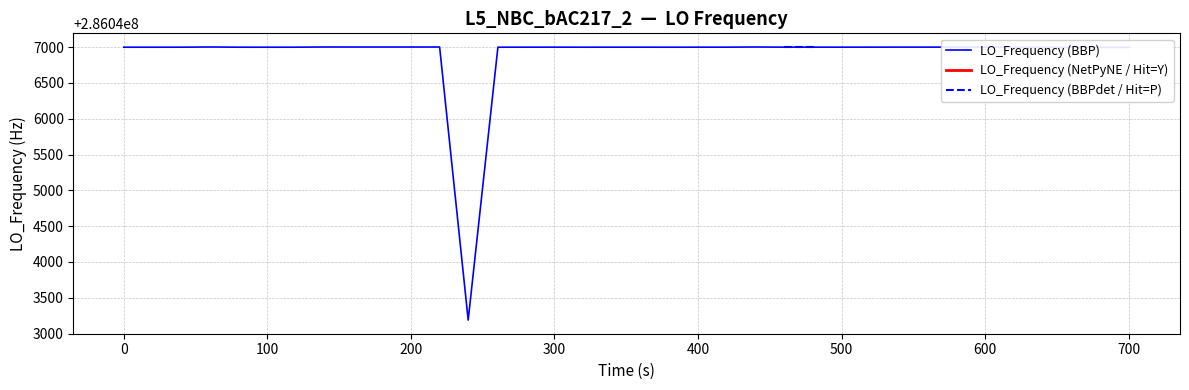

Which series has the widest spread of values?

LO_Frequency (BBP)